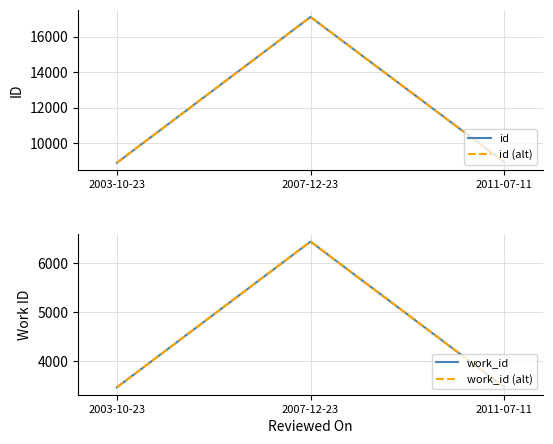

Count the number of data series in this chart.

4